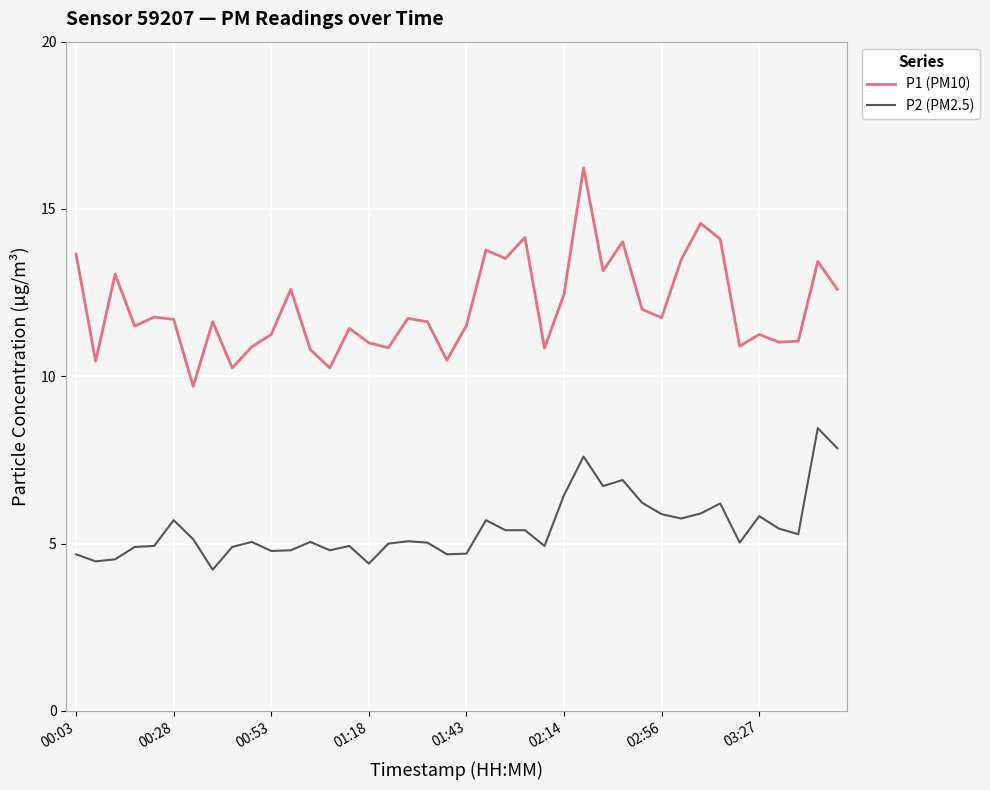

What is the lowest value of the P2 (PM2.5) series?

4.2